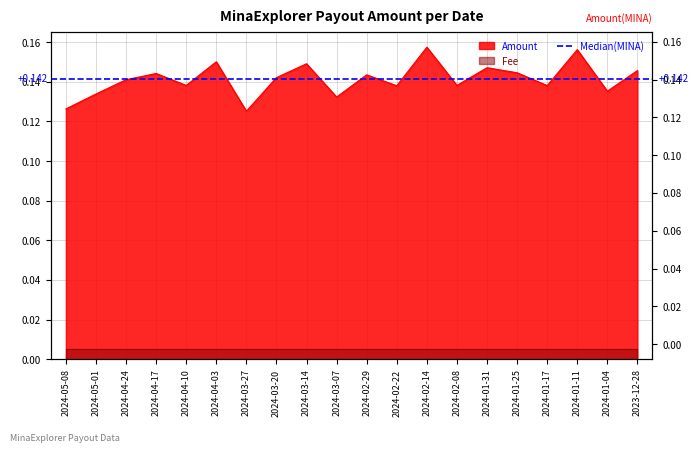

The value at 2024-03-14 is 0.1. True or false?

True